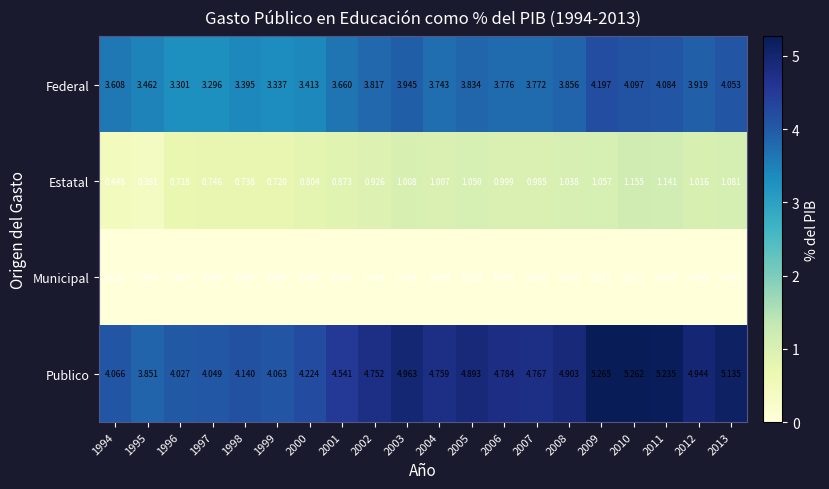

Which series has the largest total across all categories?

Publico